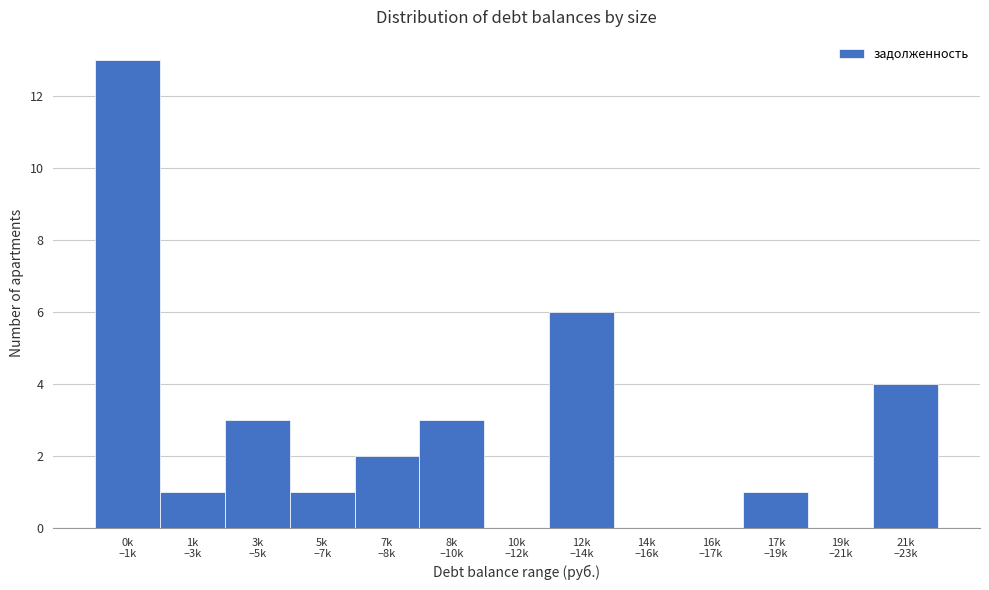

What is the sum of all values?

34